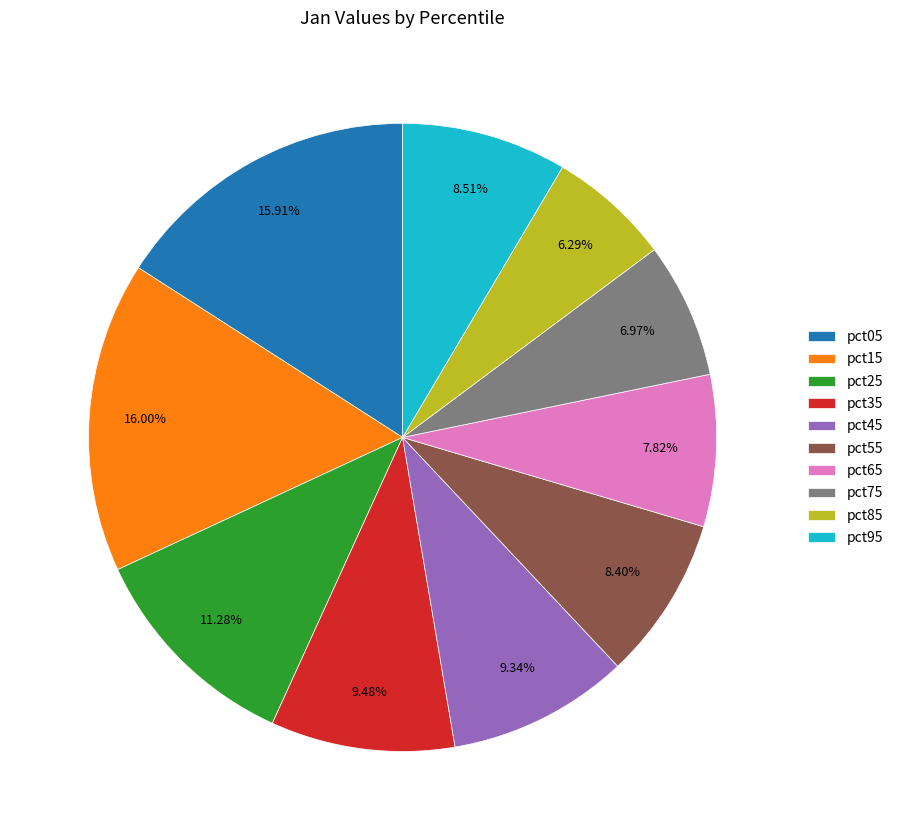

To the nearest percent, what is the difference between the largest and smallest slice percentages?

10%